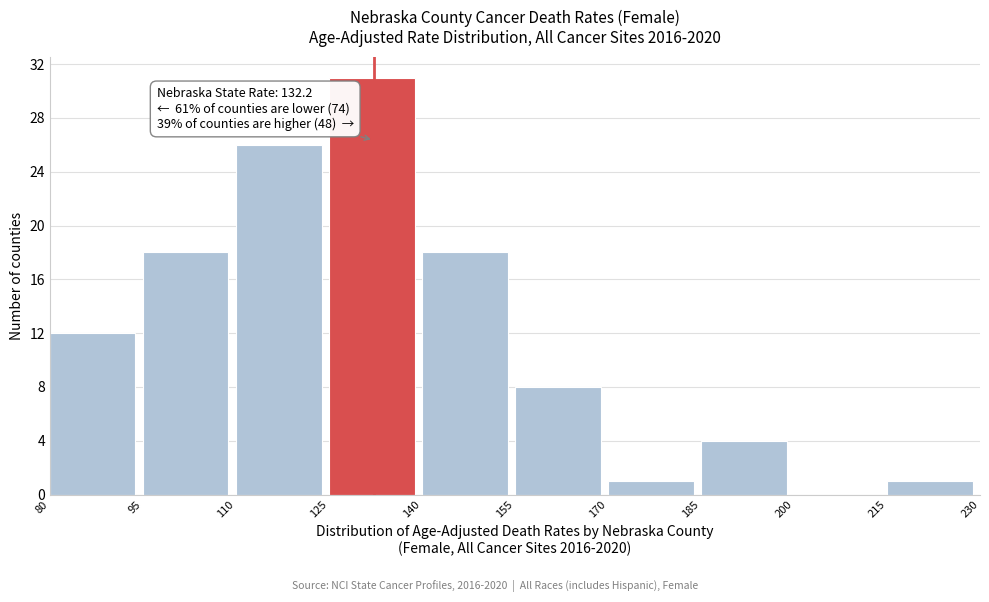

Which range on the x-axis has the tallest bar?

125 to 140